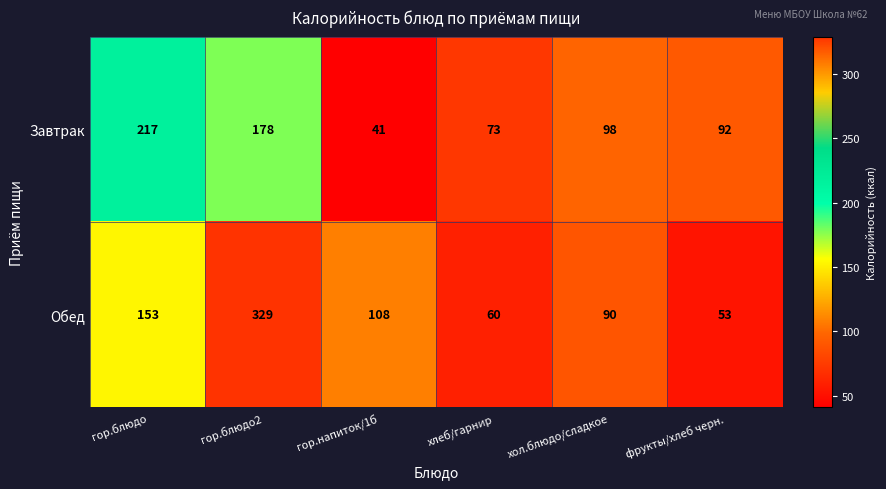

Which series has the widest spread of values?

Обед